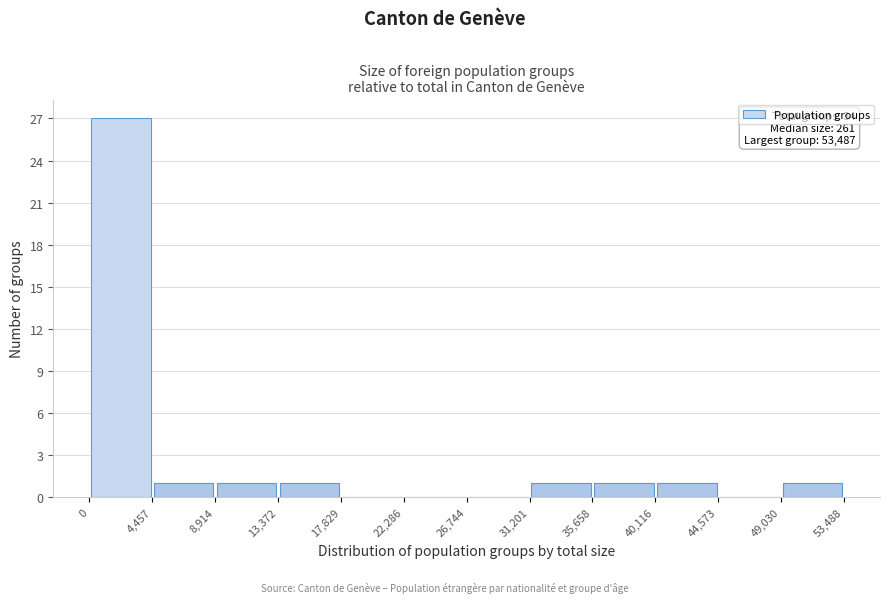

Over which range of the x-axis is the bar tallest?

0 to 4,457